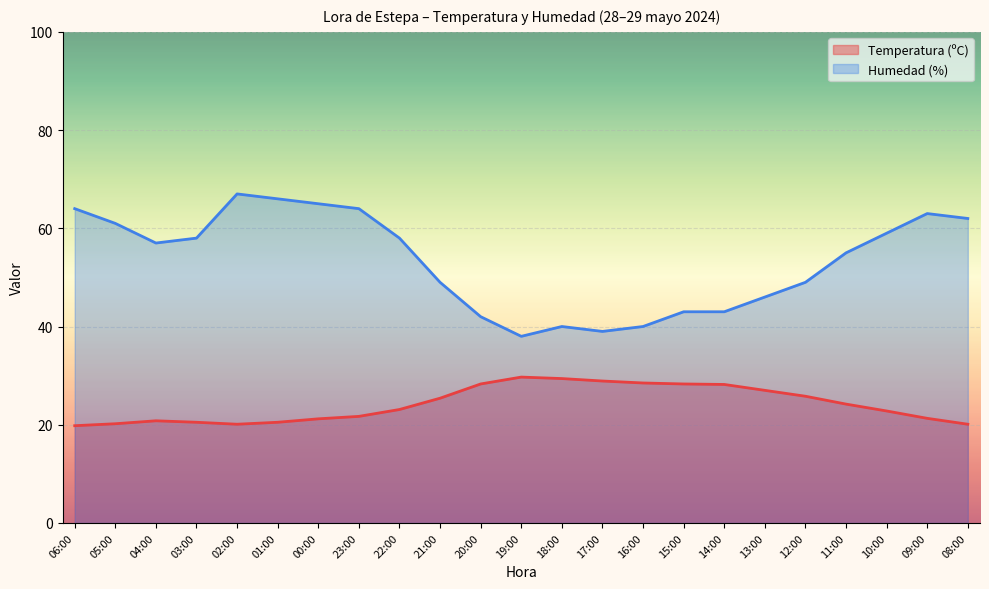

What is the spread (max minus min) of values at 04:00?

36.2